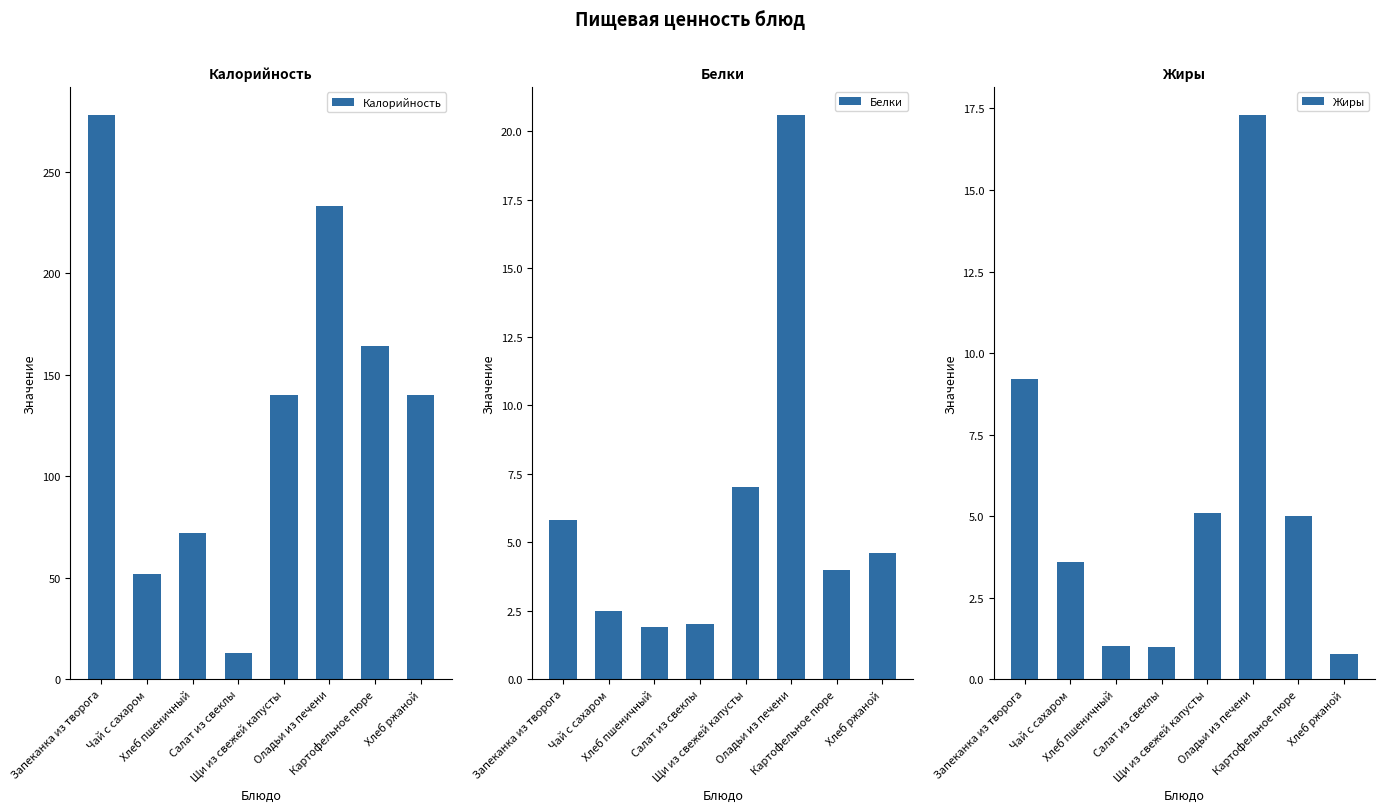

At how many categories does at least one series exceed 276?

1